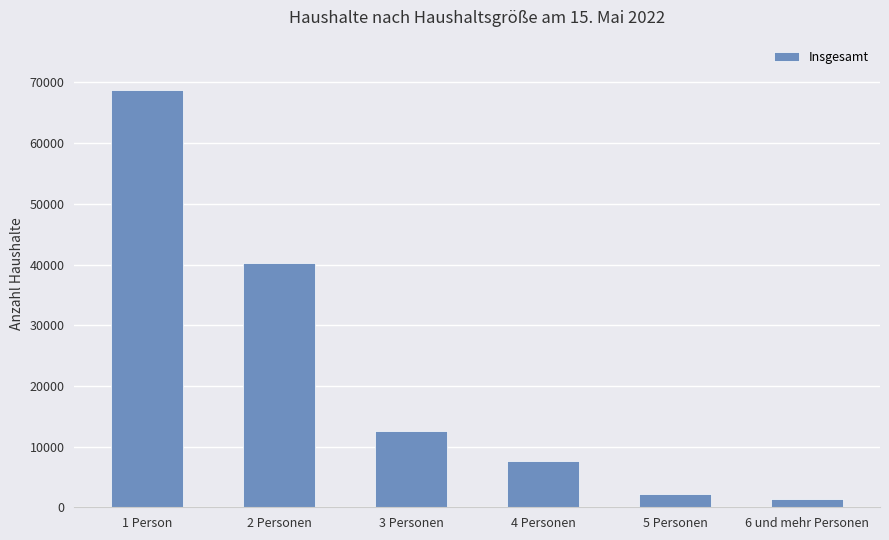

At which label does the data first exceed 12616?

1 Person